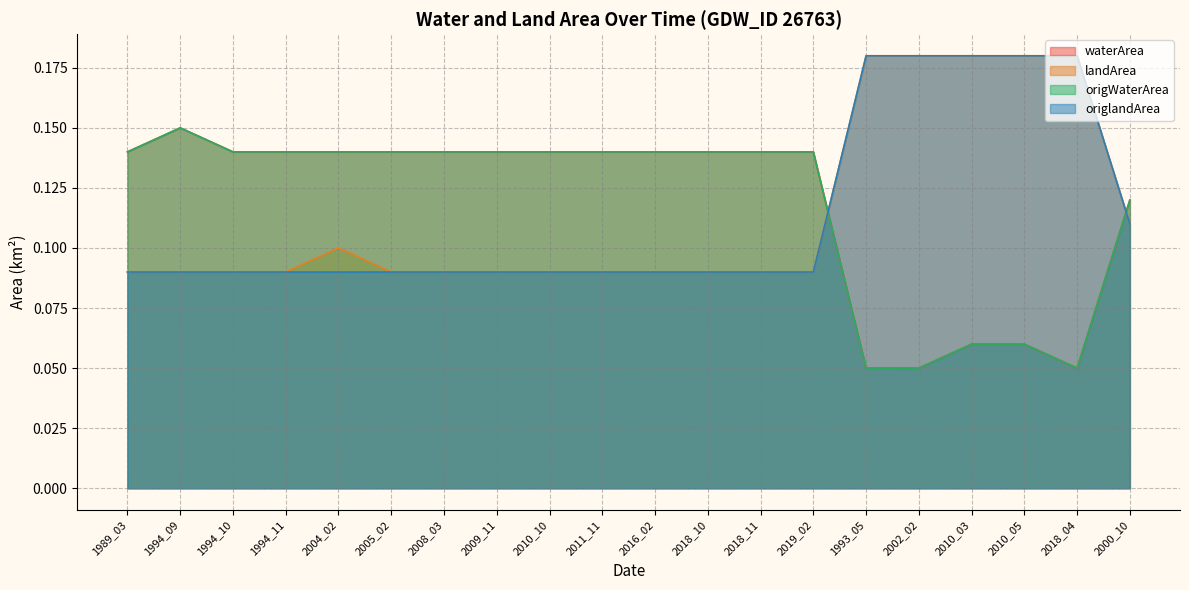

Reading left to right, extract all data points from this chart.

waterArea: 0.1	0.1	0.1	0.1	0.1	0.1	0.1	0.1	0.1	0.1	0.1	0.1	0.1	0.1	0.1	0.1	0.1	0.1	0.1	0.1
landArea: 0.1	0.1	0.1	0.1	0.1	0.1	0.1	0.1	0.1	0.1	0.1	0.1	0.1	0.1	0.2	0.2	0.2	0.2	0.2	0.1
origWaterArea: 0.1	0.1	0.1	0.1	0.1	0.1	0.1	0.1	0.1	0.1	0.1	0.1	0.1	0.1	0.1	0.1	0.1	0.1	0.1	0.1
origlandArea: 0.1	0.1	0.1	0.1	0.1	0.1	0.1	0.1	0.1	0.1	0.1	0.1	0.1	0.1	0.2	0.2	0.2	0.2	0.2	0.1